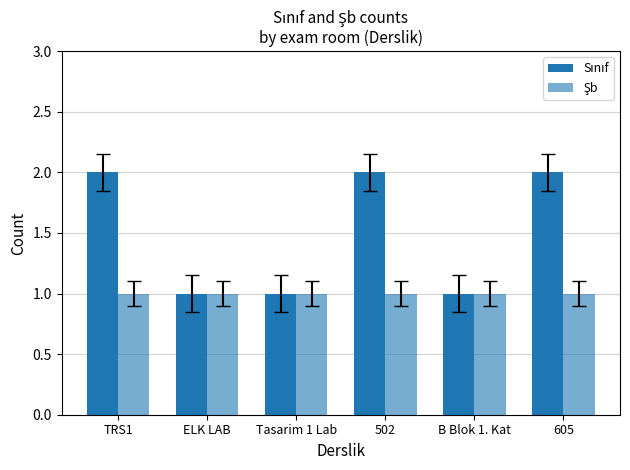

How many bars are there in each group?

2